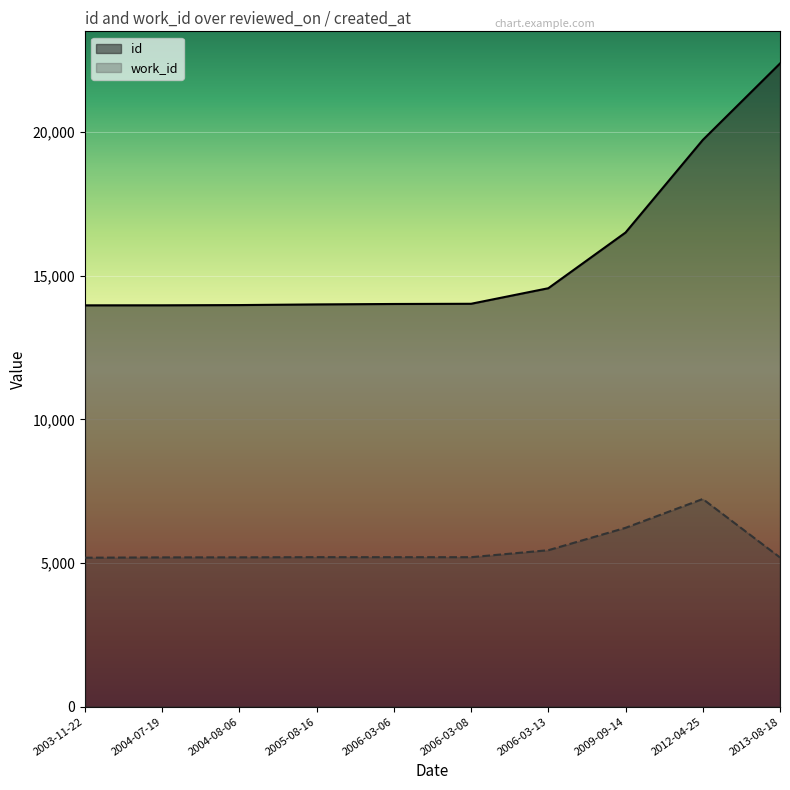

Which series has the largest total across all categories?

id